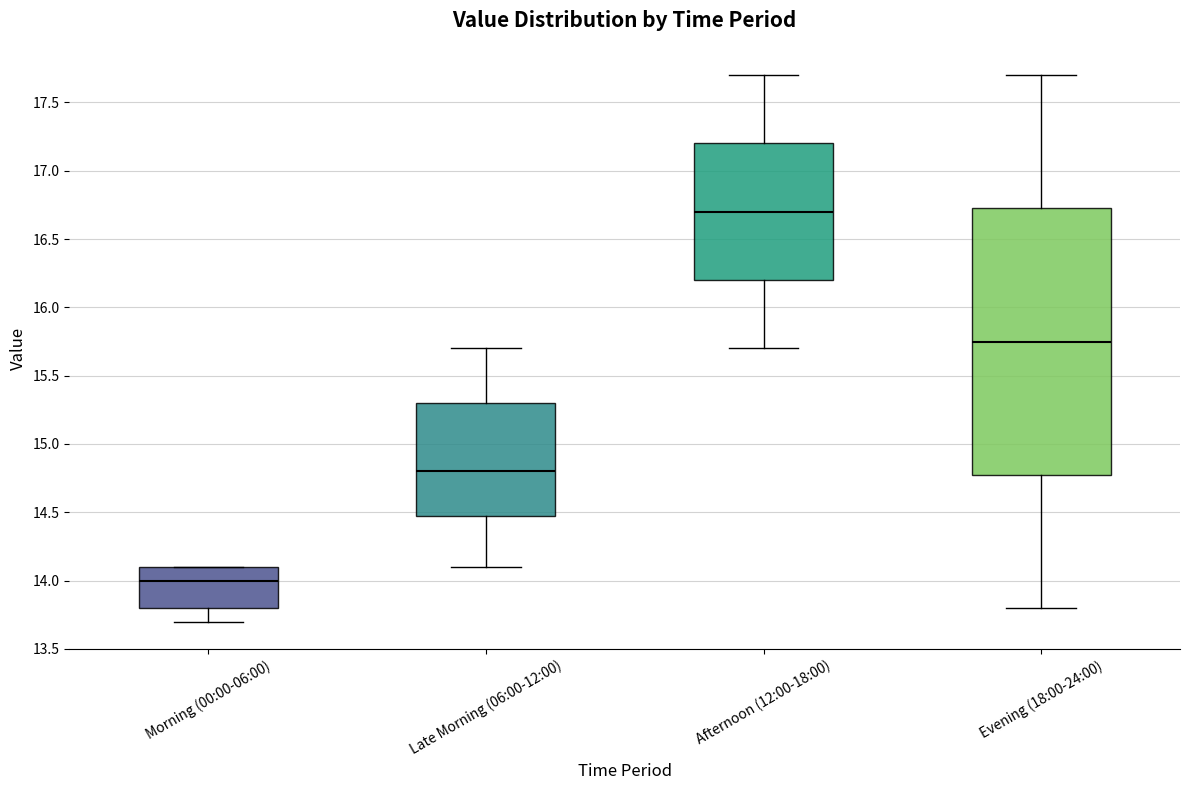

Comparing the boxes themselves (not the whiskers), which one is the tallest?

Evening (18:00-24:00)